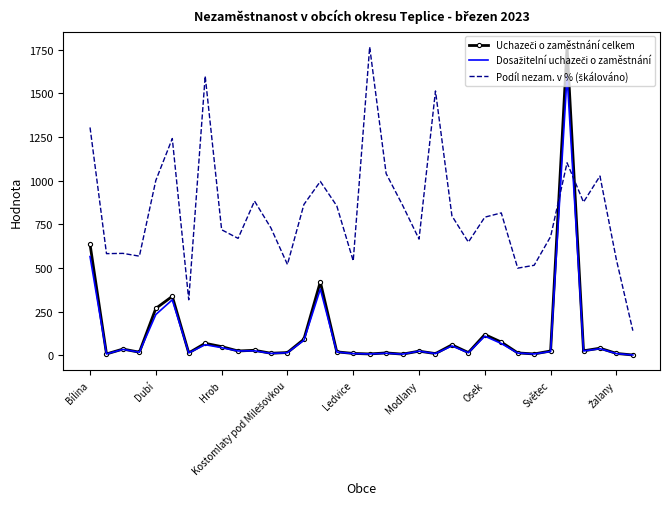

What is the greatest value displayed?

1766.0